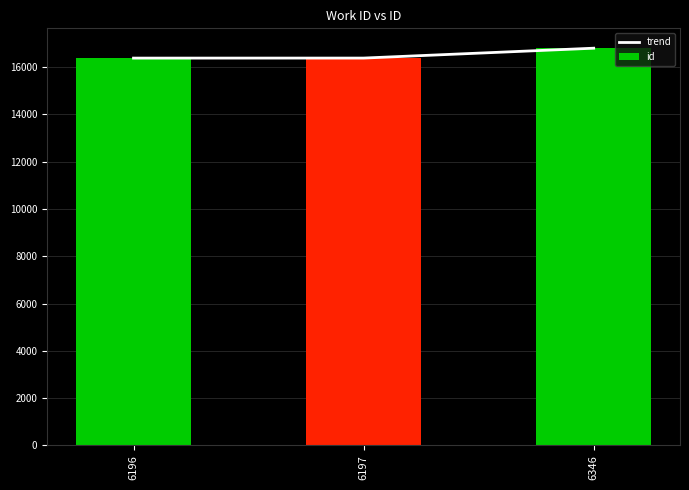

How many data points in id are less than 16386?

1